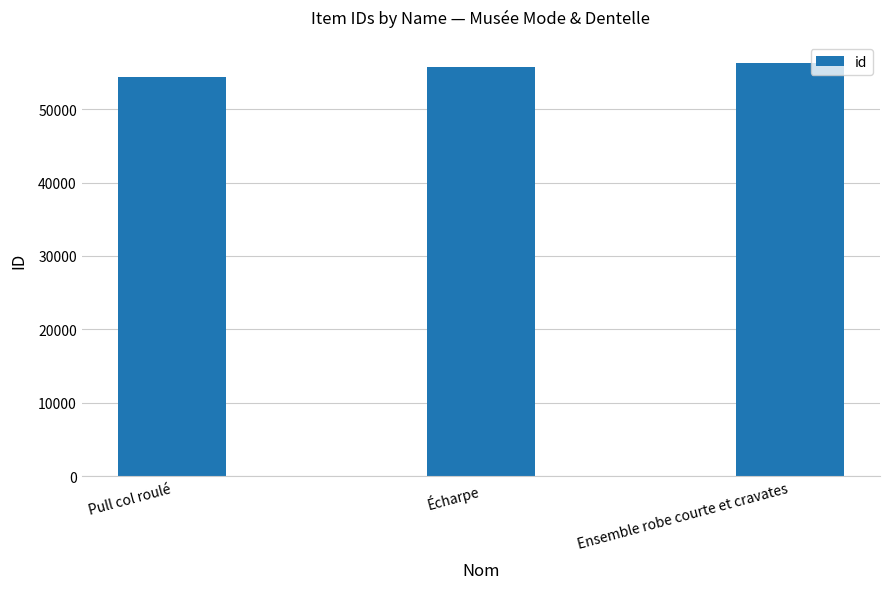

How many distinct data groups are displayed?

1